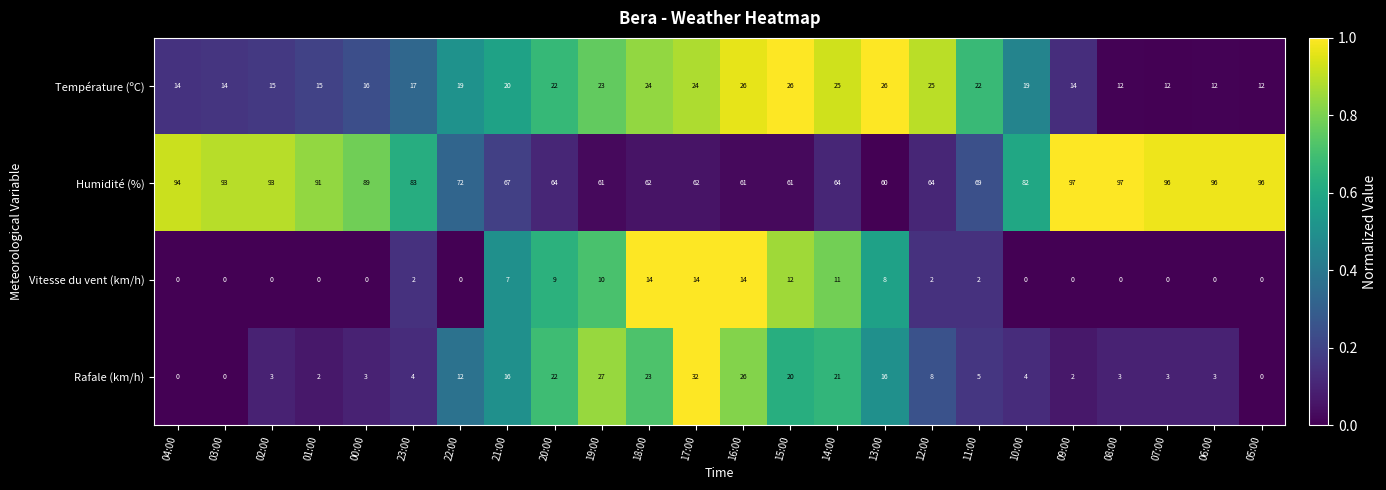

Rank the series at 17:00 from lowest to highest value.

Vitesse du vent (km/h), Température (ºC), Rafale (km/h), Humidité (%)